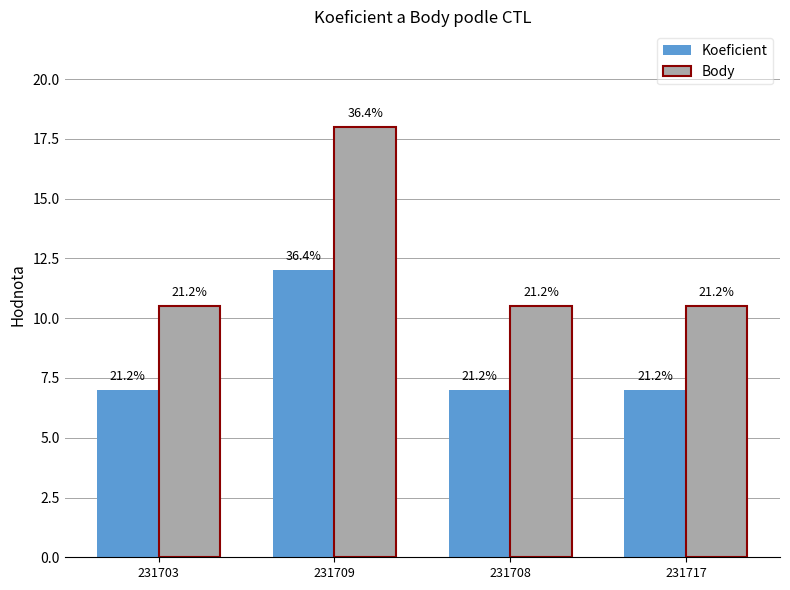

How many groups of bars are there?

4